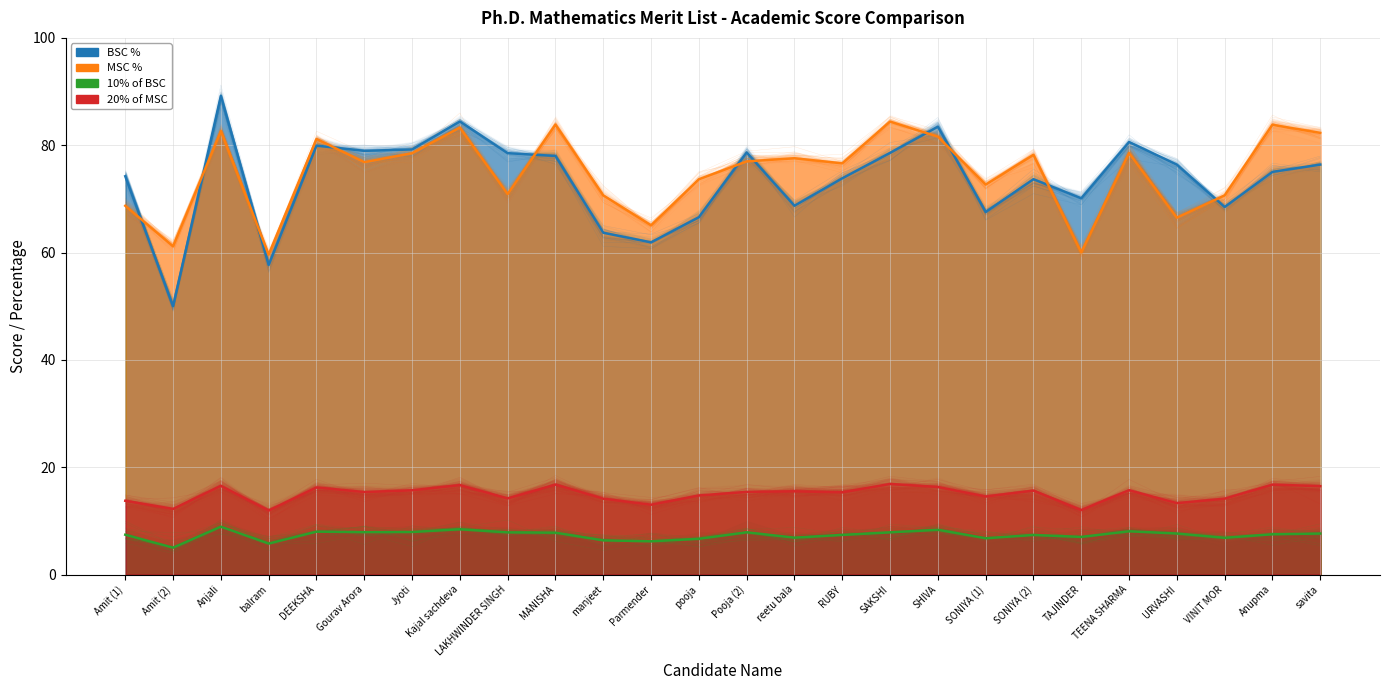

Which label corresponds to the largest value in the chart?

Anjali